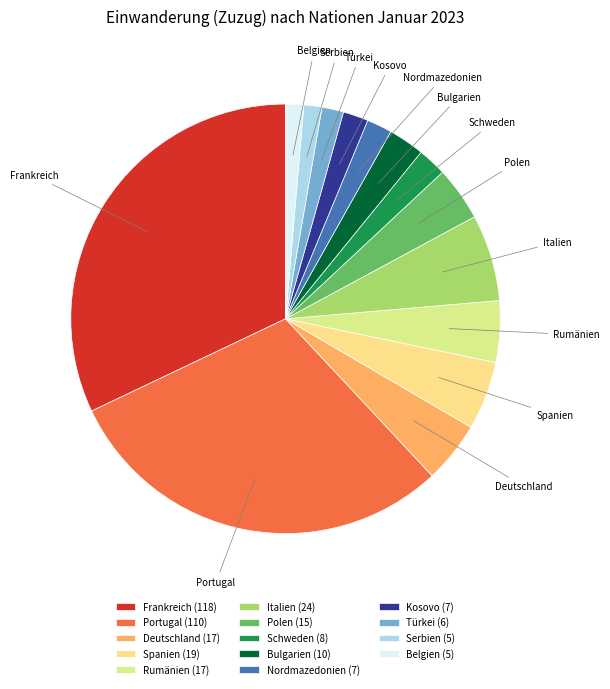

How many segments does this pie chart have?

14